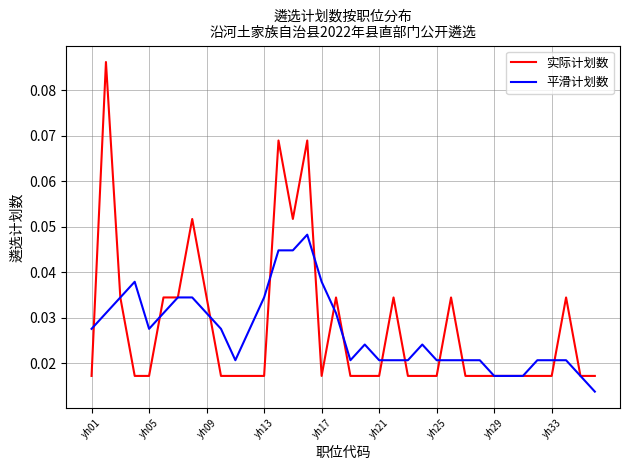

At how many categories does at least one series exceed 0?

36